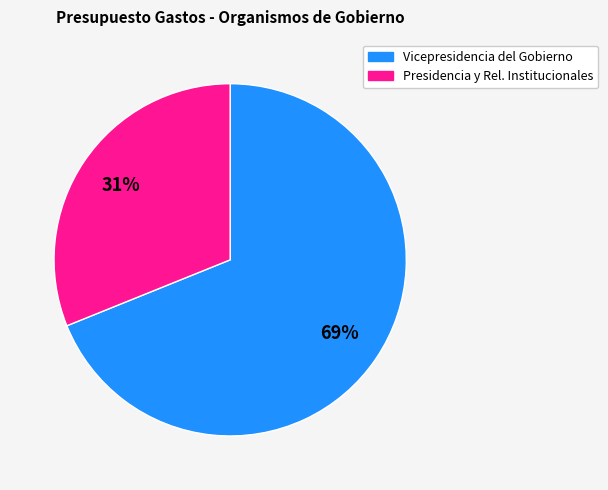

To the nearest percent, what is the difference between the largest and smallest slice percentages?

38%